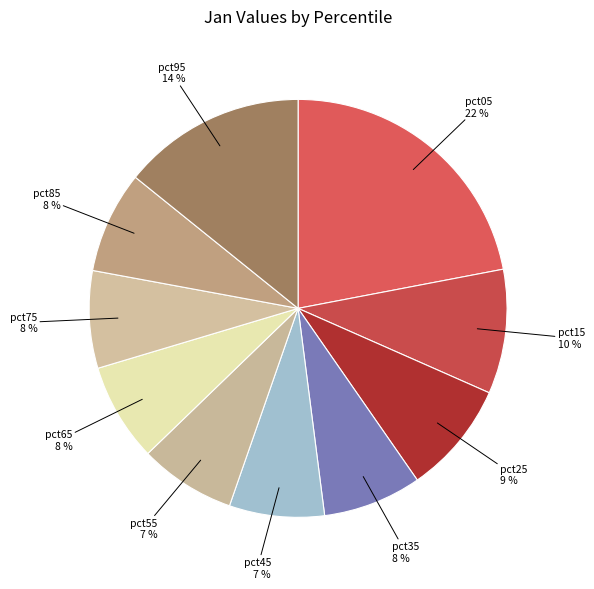

To the nearest percent, what percentage of the pie is pct75?

8%